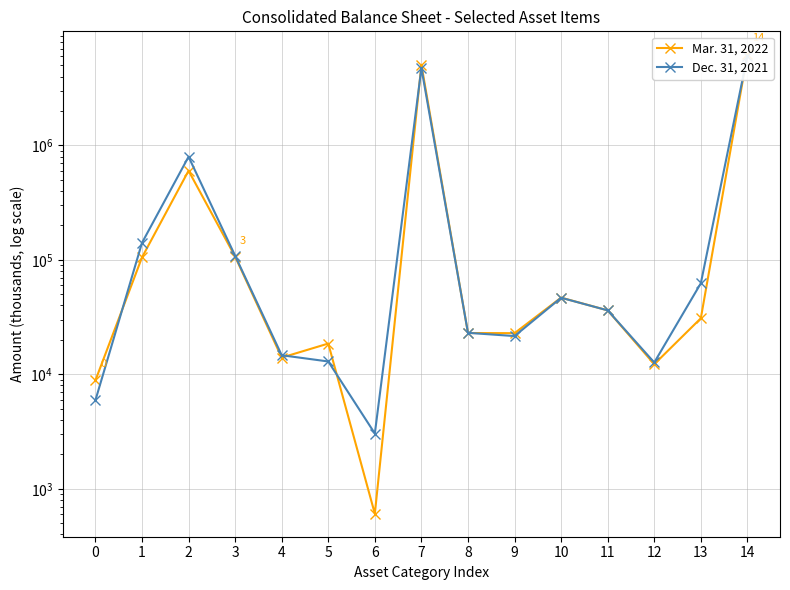

How many lines are shown in the chart?

2